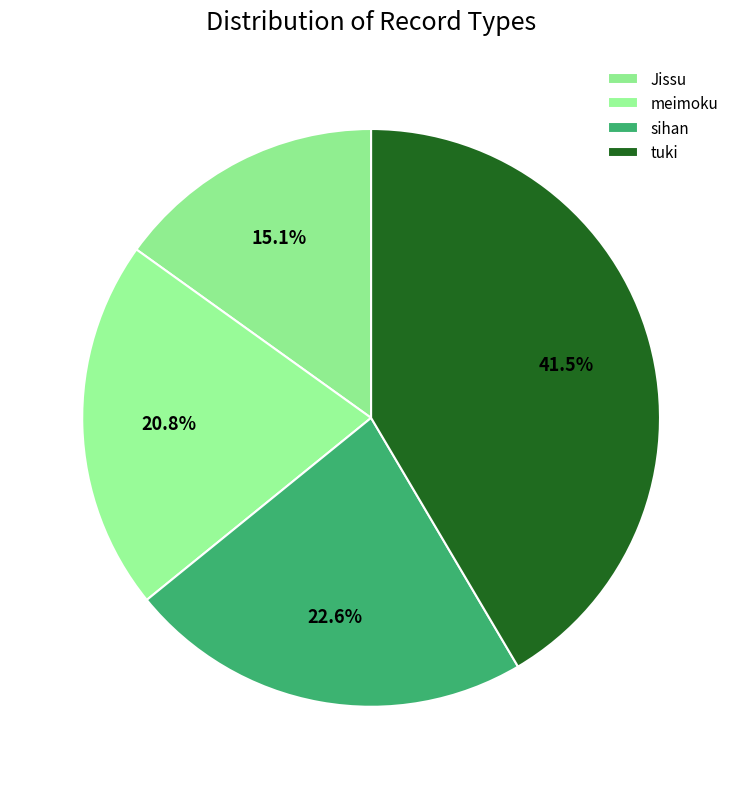

Is it true that tuki is 27% of the pie?

False